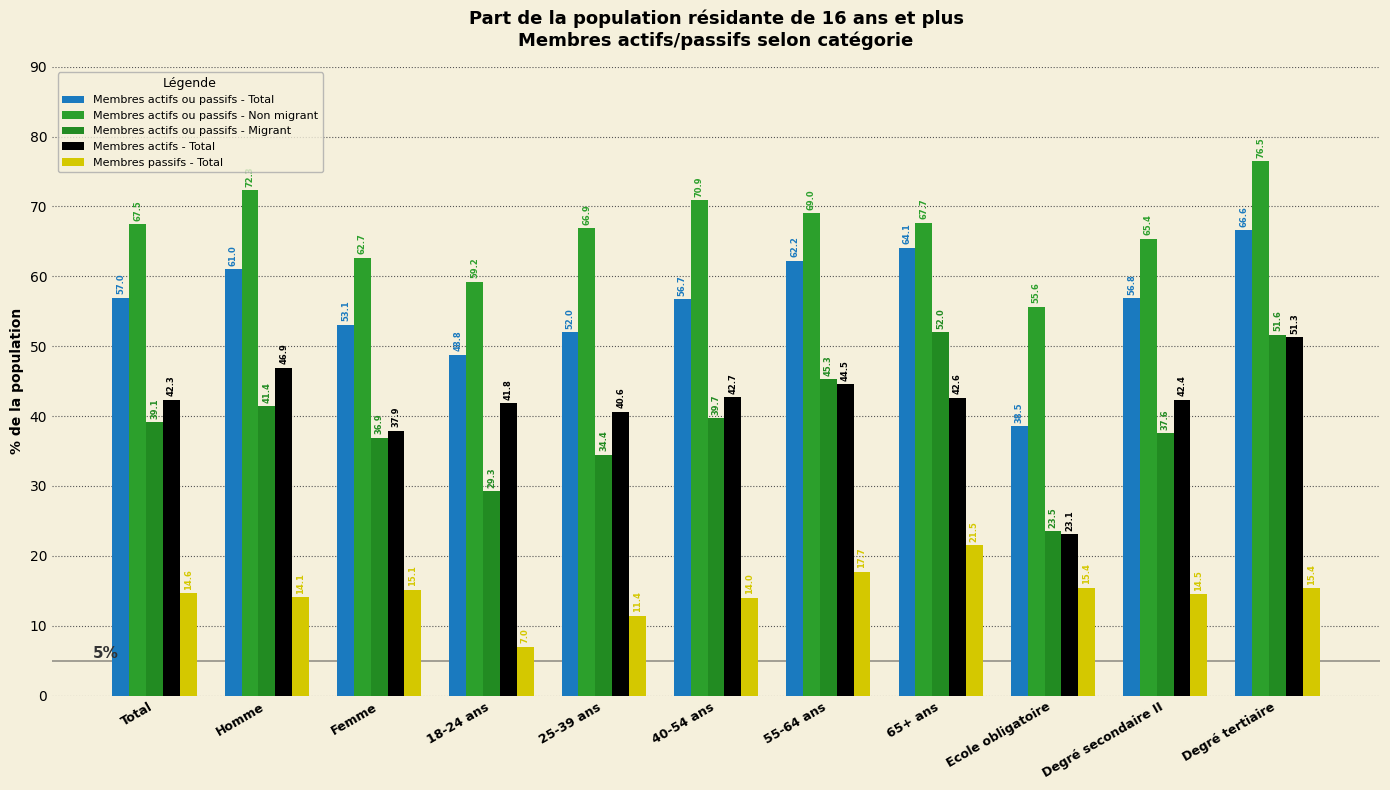

What is the total value across all series at 18-24 ans?

186.0